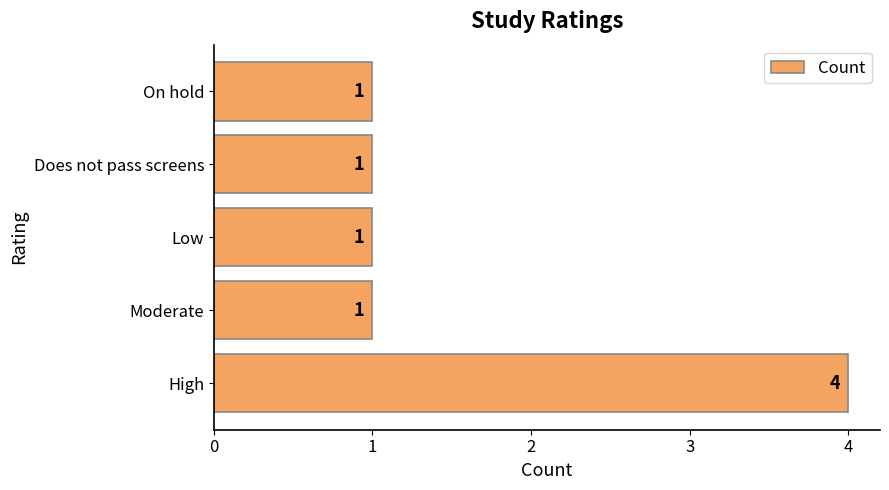

Reading top to bottom, transcribe all the data shown in this chart.

1	1	1	1	4